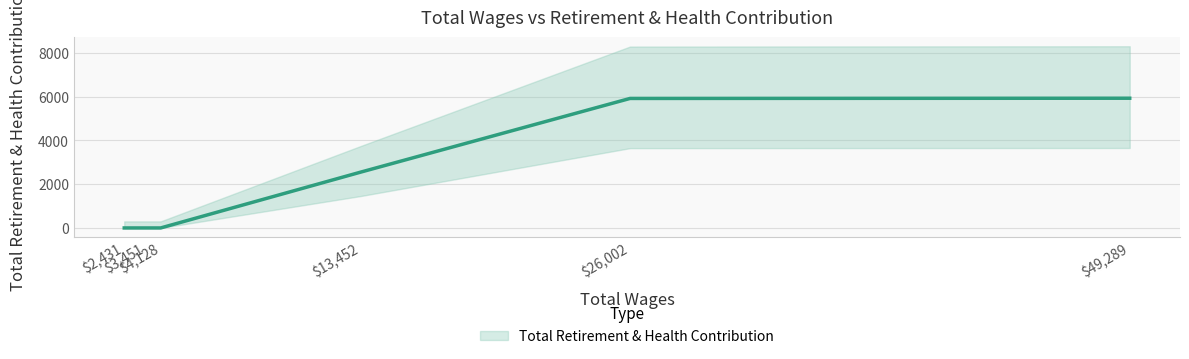

Does the chart have visible grid lines?

Yes